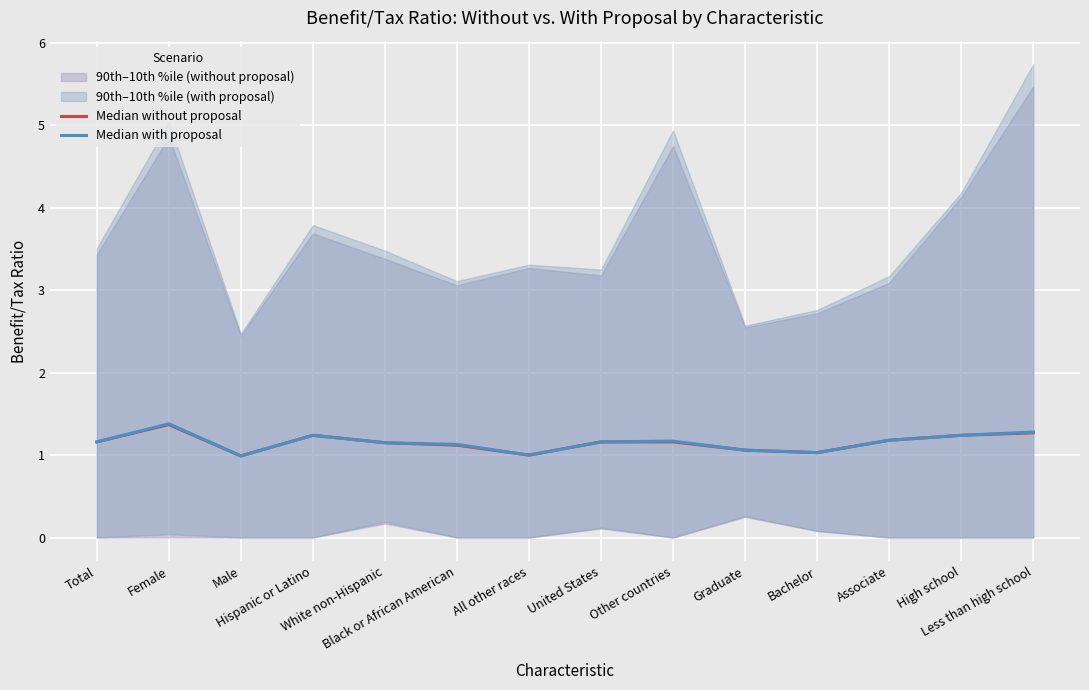

Is it true that Median without proposal equals 1.2 at Associate?

True